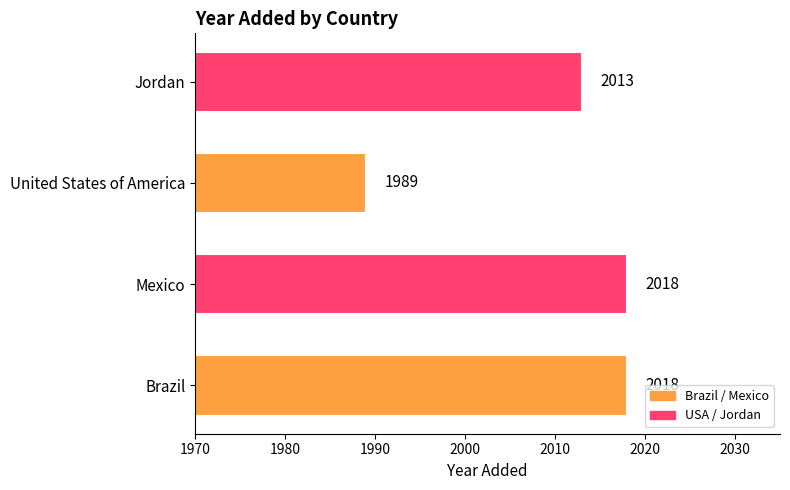

The chart shows a value of 649 at Jordan. True or false?

False